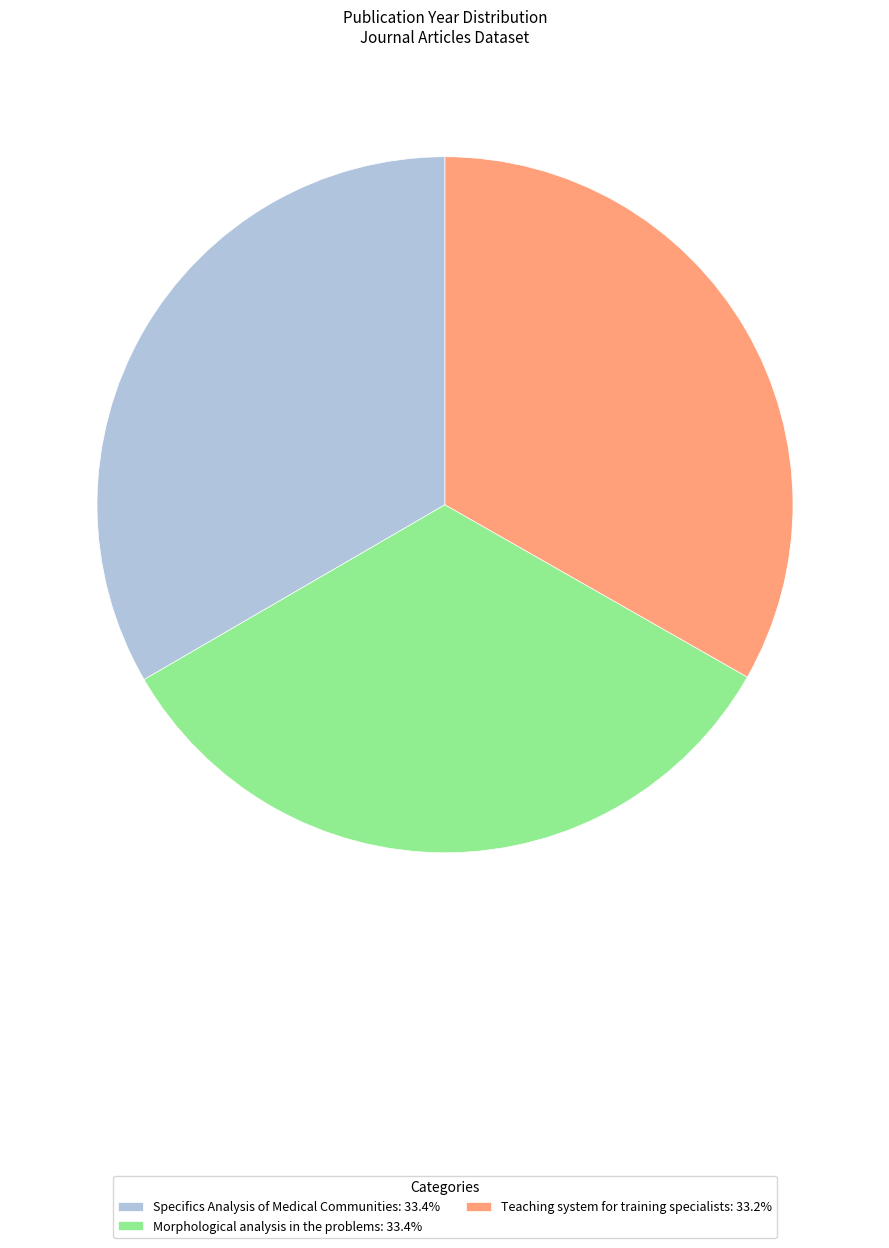

Is the sum of Specifics Analysis of Medical Communities: 33.4% and Morphological analysis in the problems: 33.4% greater than half?

Yes